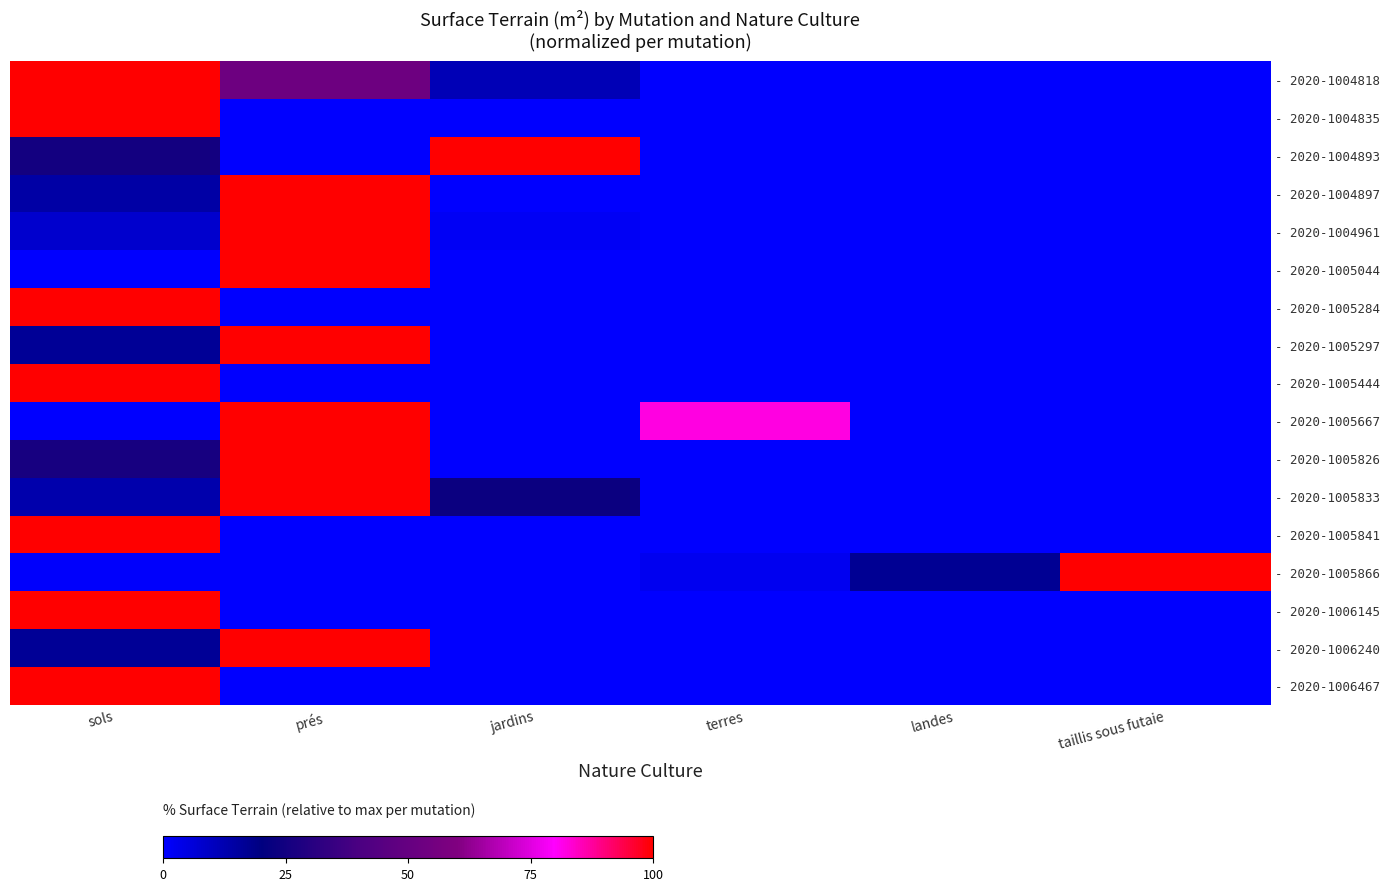

Between sols and prés, which is larger?

sols